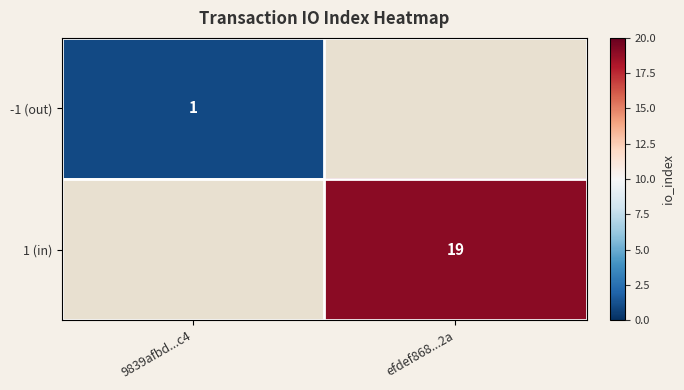

True or false: 1 (in) has a value of 32.3 at efdef868...2a.

False